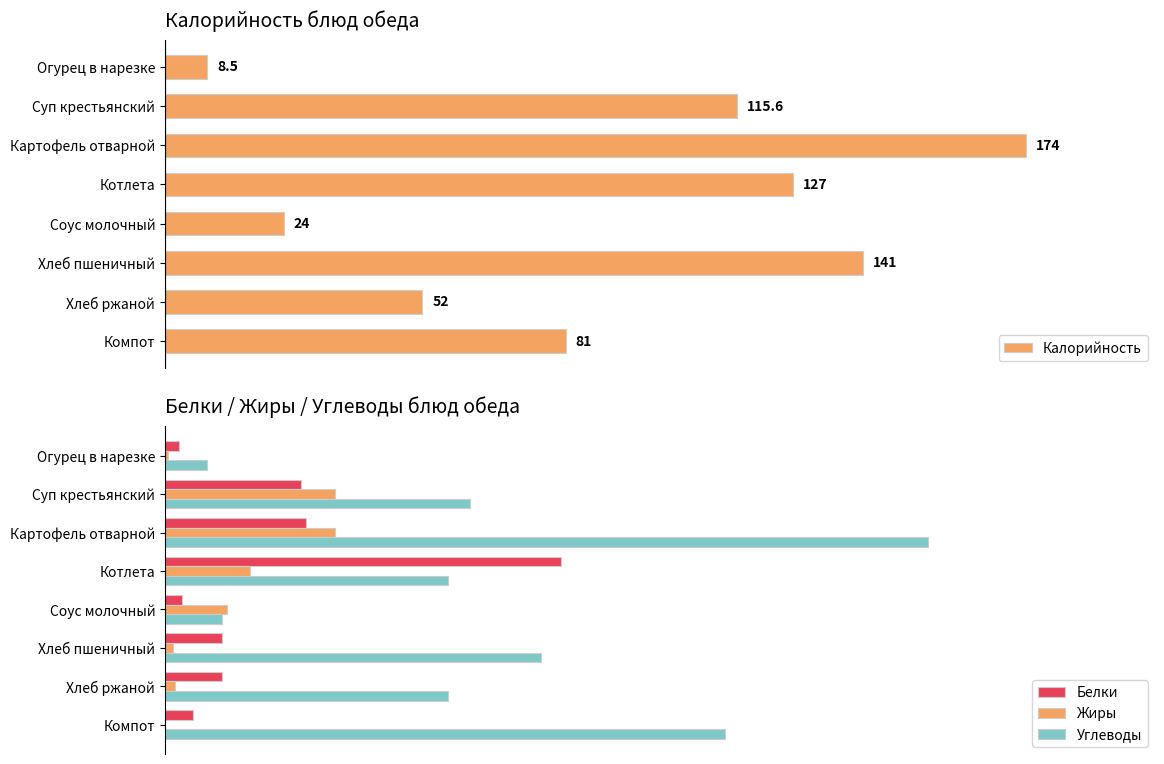

At which label does Калорийность reach its minimum?

Огурец в нарезке